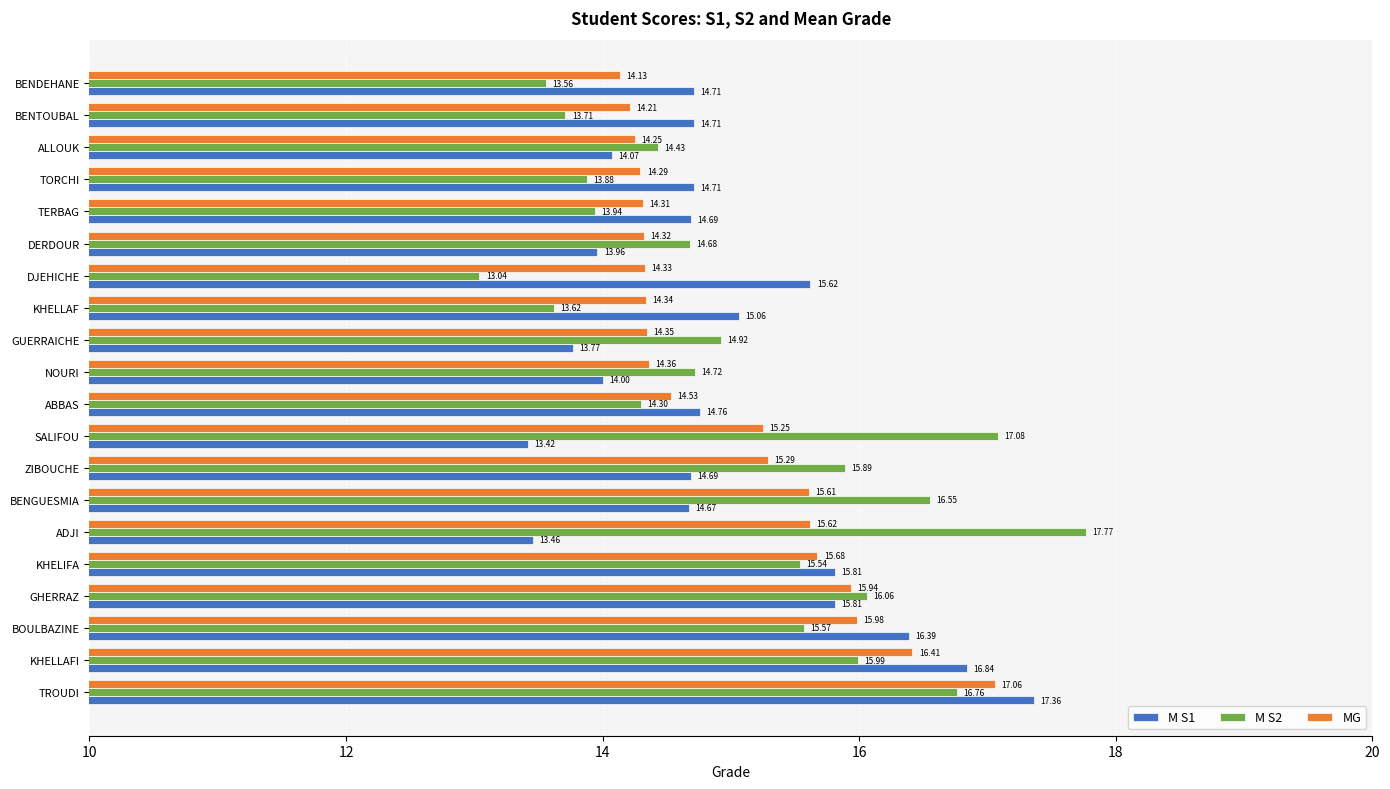

How many data points in M S1 are less than 14?

4